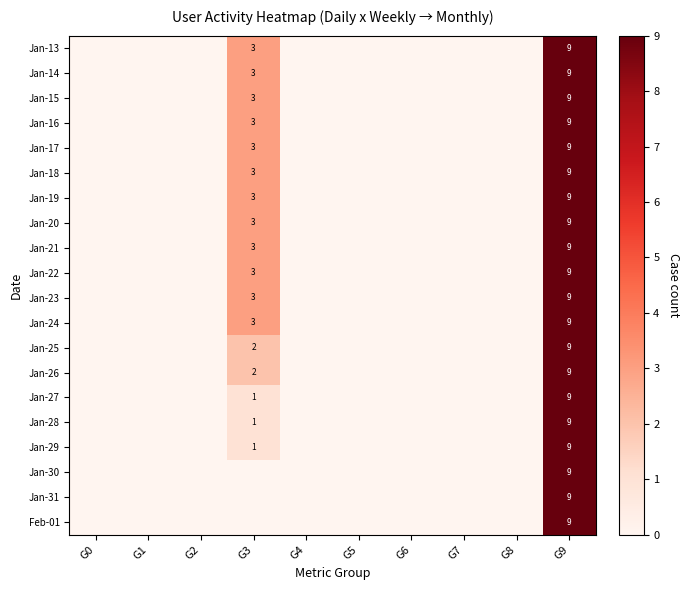

What is the greatest value displayed?

9